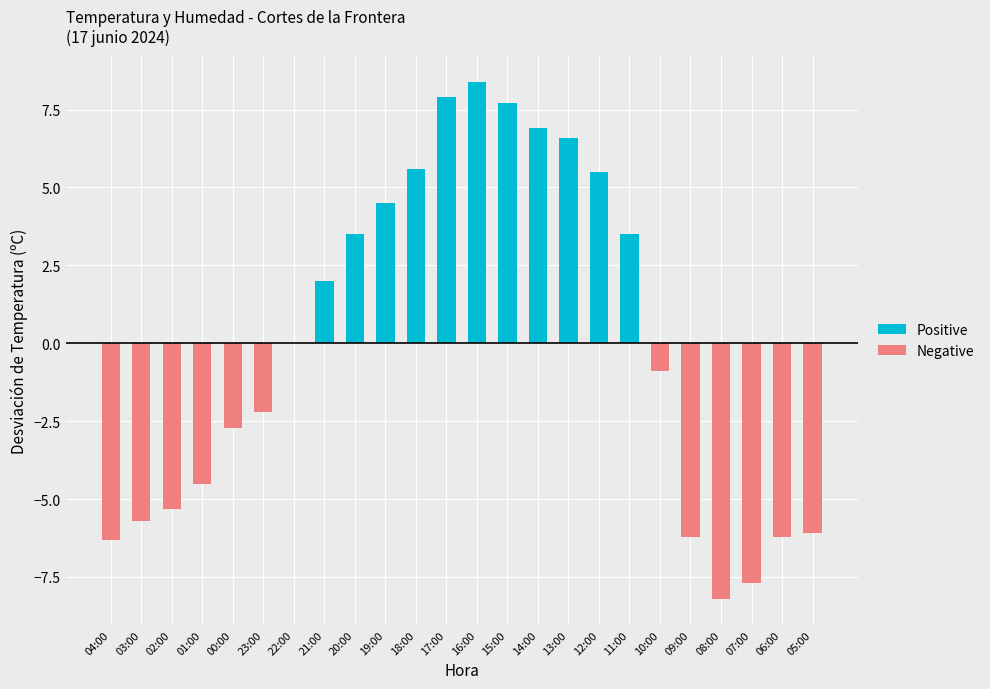

What is the total value across all series at 06:00?

-6.2